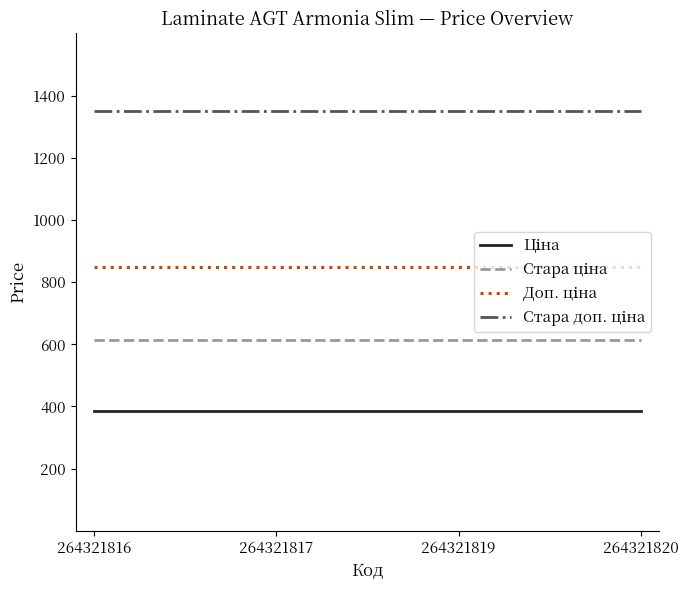

What is the total value across all series at 264321819?

3200.8